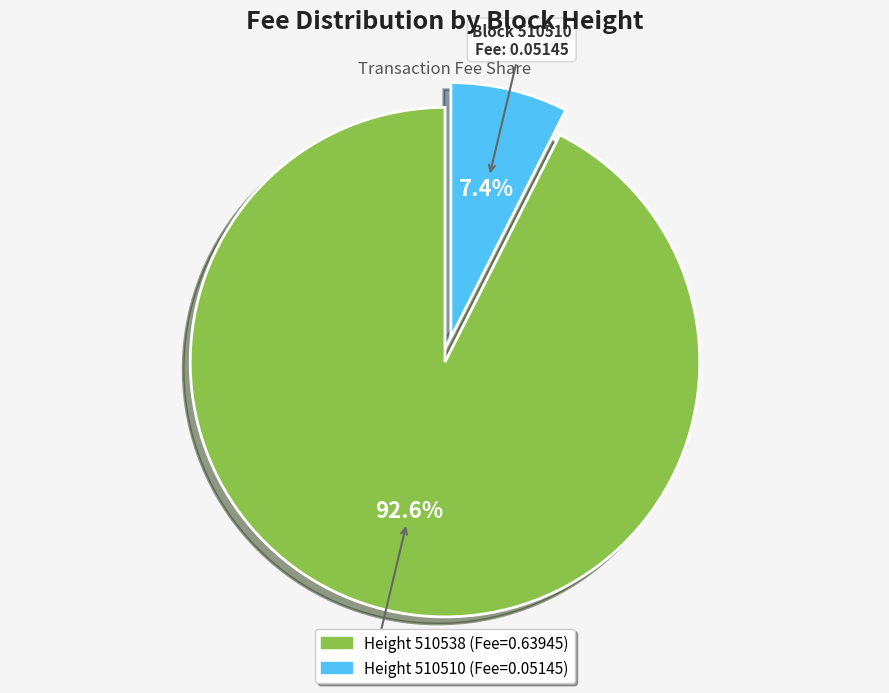

What is the largest slice in the pie chart?

510538